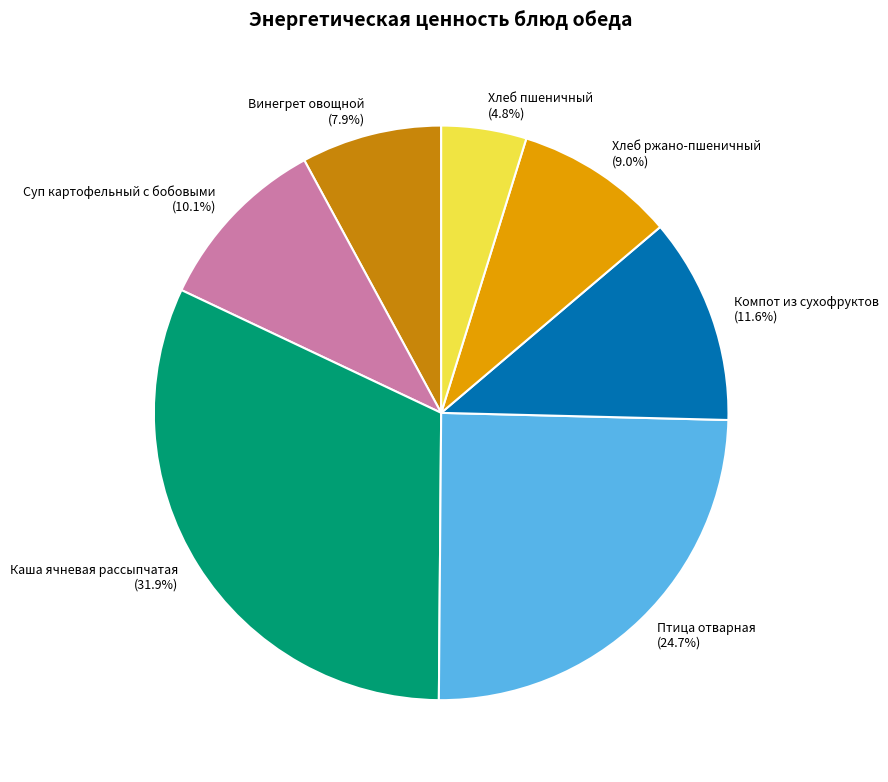

To the nearest percent, what portion does Хлеб ржано-пшеничный represent?

9%